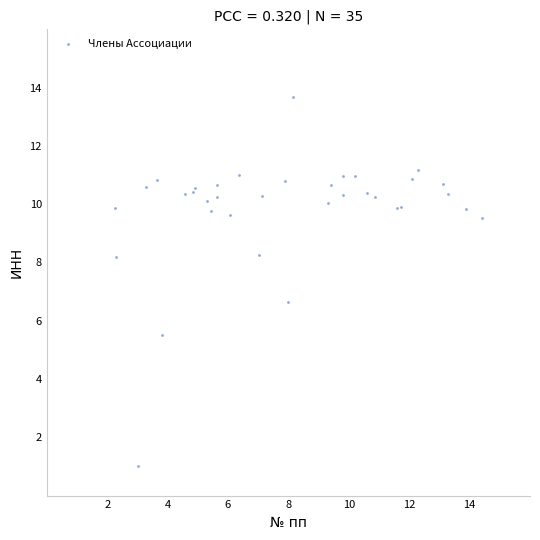

What Y value in the scatter plot is closest to 7?

6.7